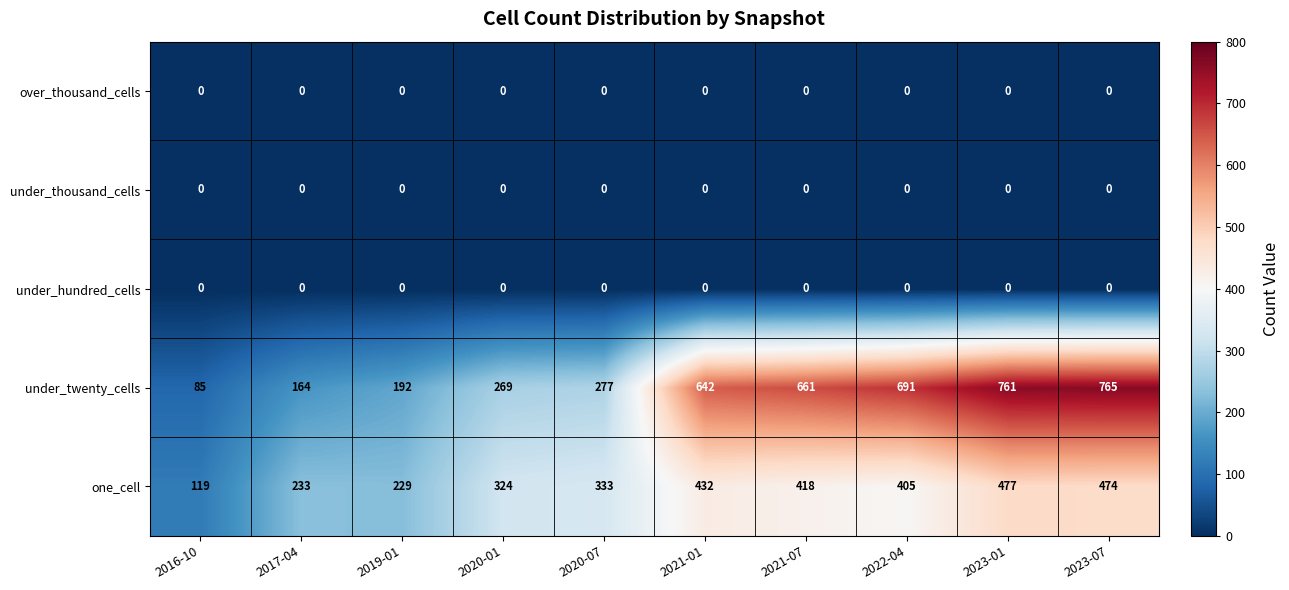

At which category does the chart reach its peak across all series?

2023-07